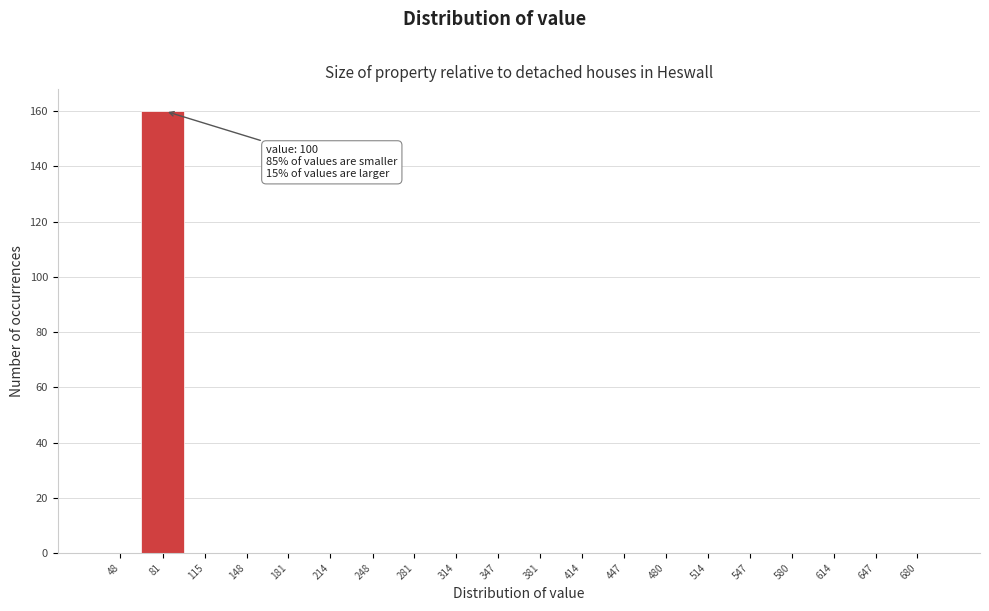

At which category does the chart reach its peak across all series?

81